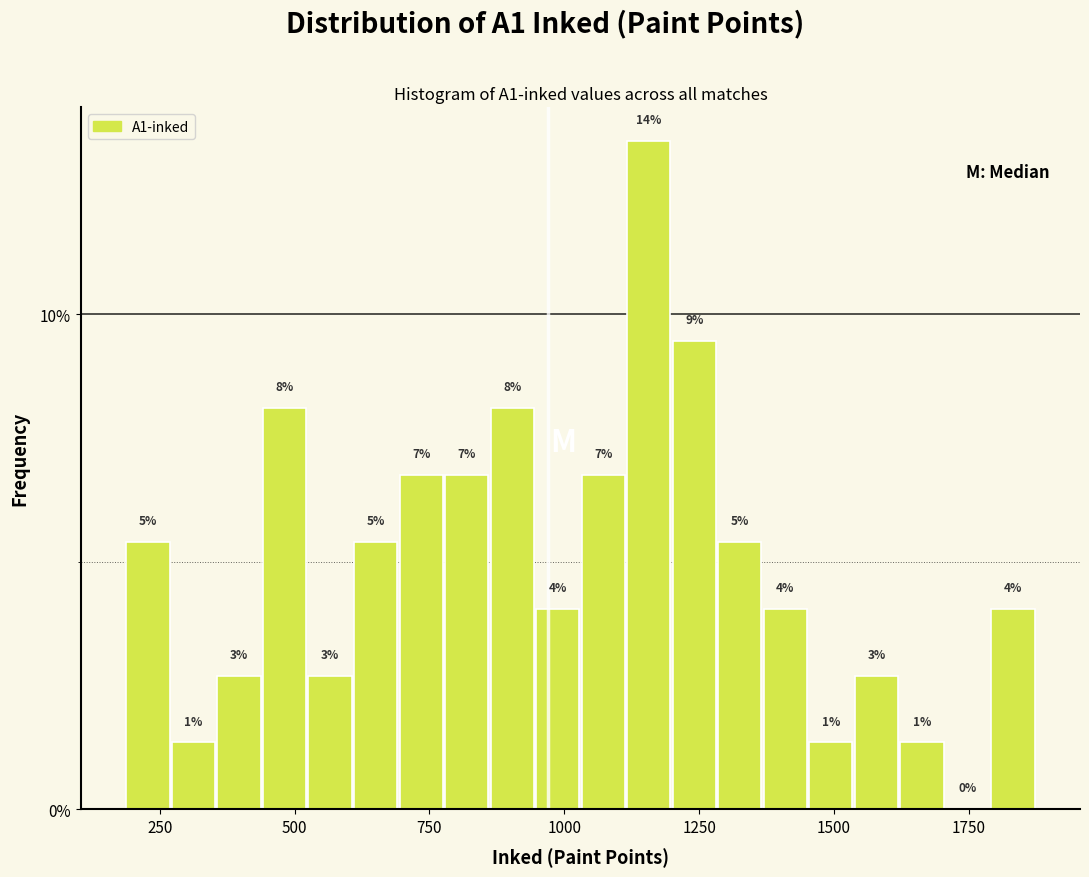

Around what value on the x-axis is the tallest bar? Give the approximate position of its centre, as read against the axis.

1150